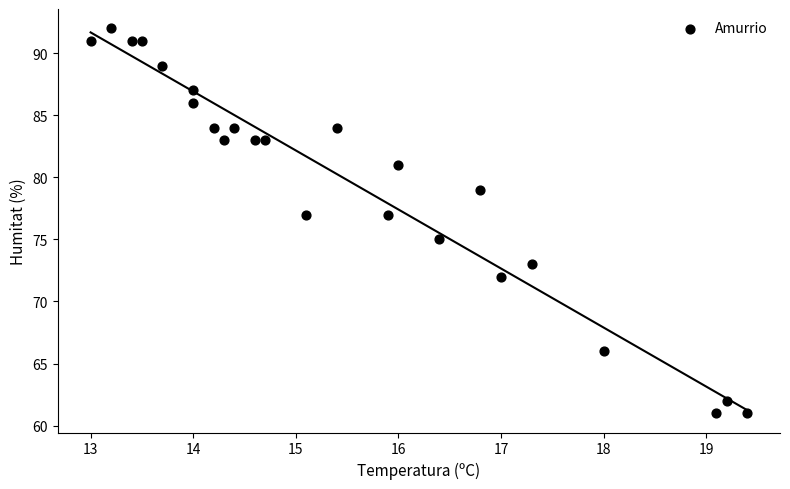

What is the range of Y values (max minus min)?

31